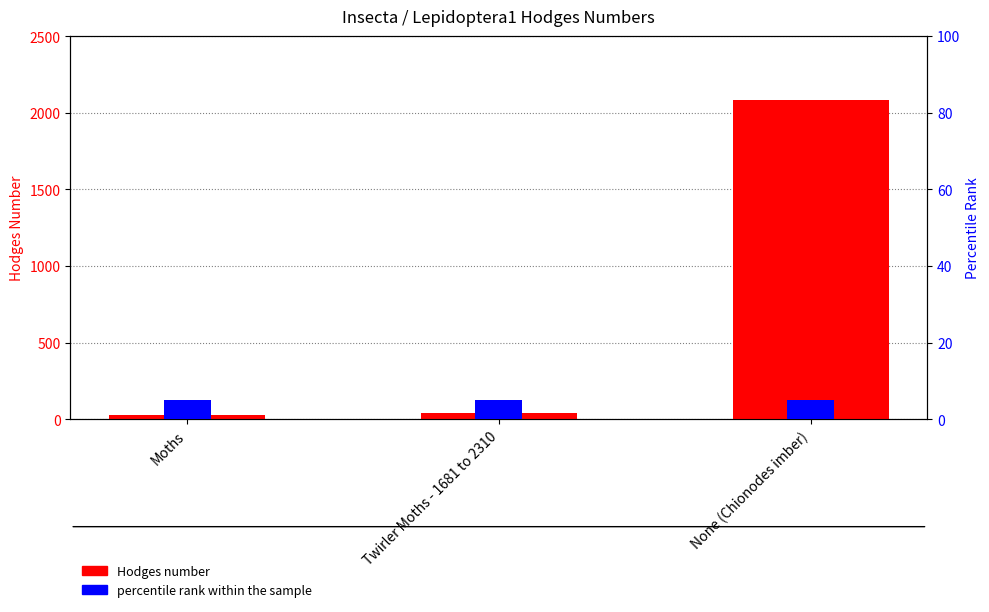

Which series has the largest total across all categories?

Hodges number